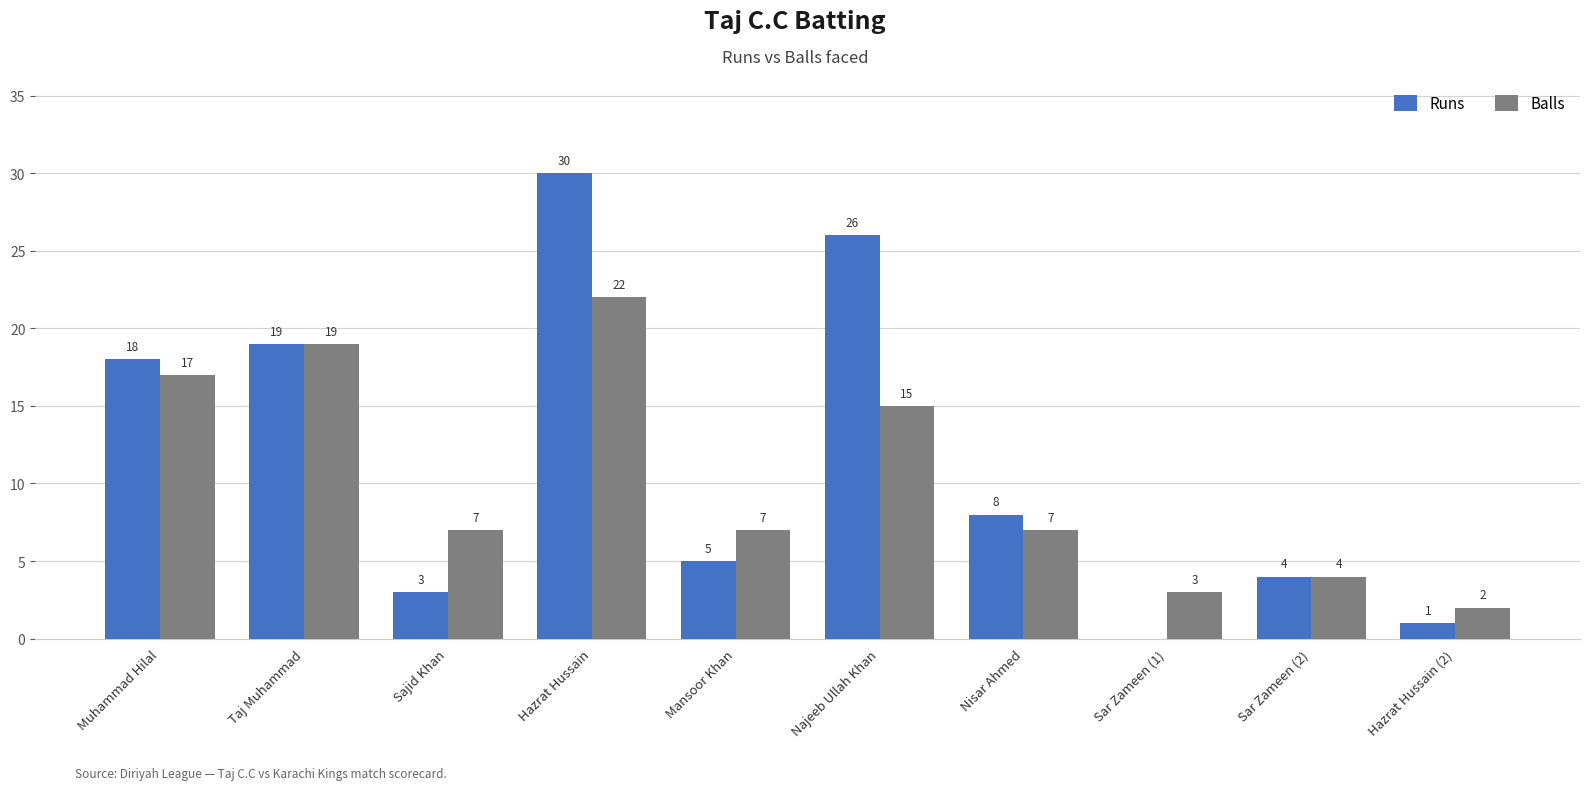

Where is Runs nearest to the value 15?

Muhammad Hilal